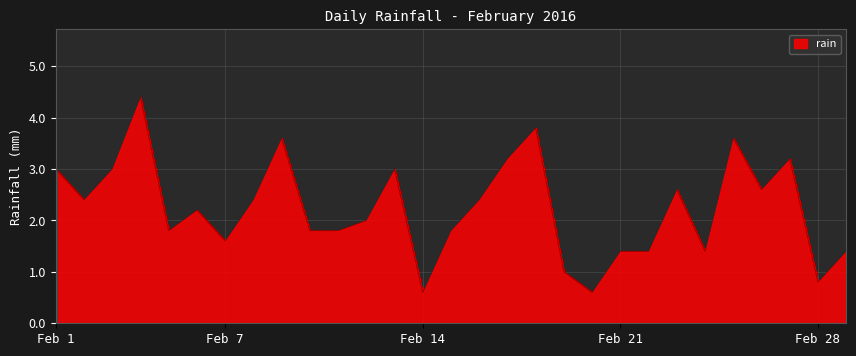

How many lines are shown in the chart?

1